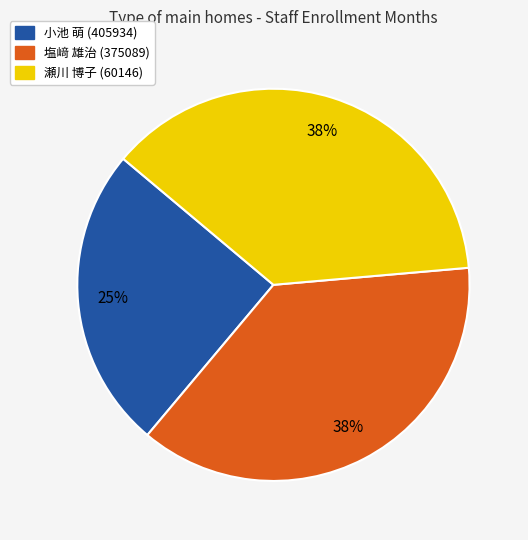

Is there any slice that represents more than half of the pie?

No